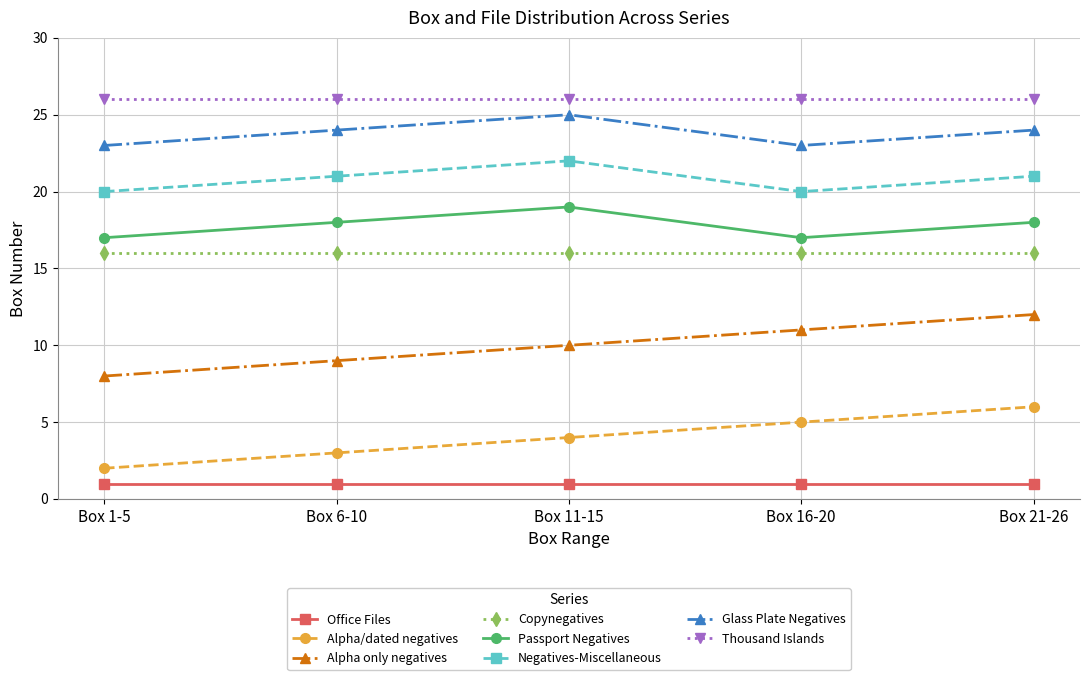

True or false: Glass Plate Negatives and Negatives-Miscellaneous intersect in this chart.

False